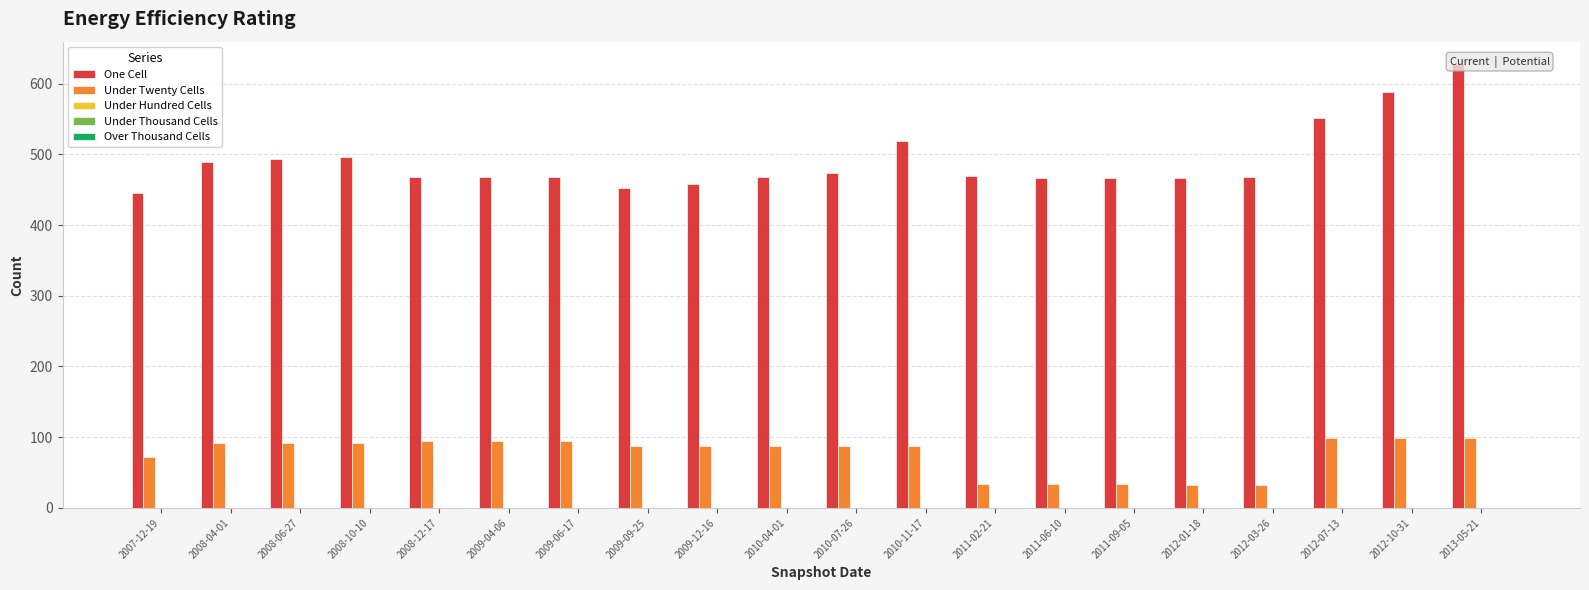

At which category does the chart reach its peak across all series?

2013-05-21